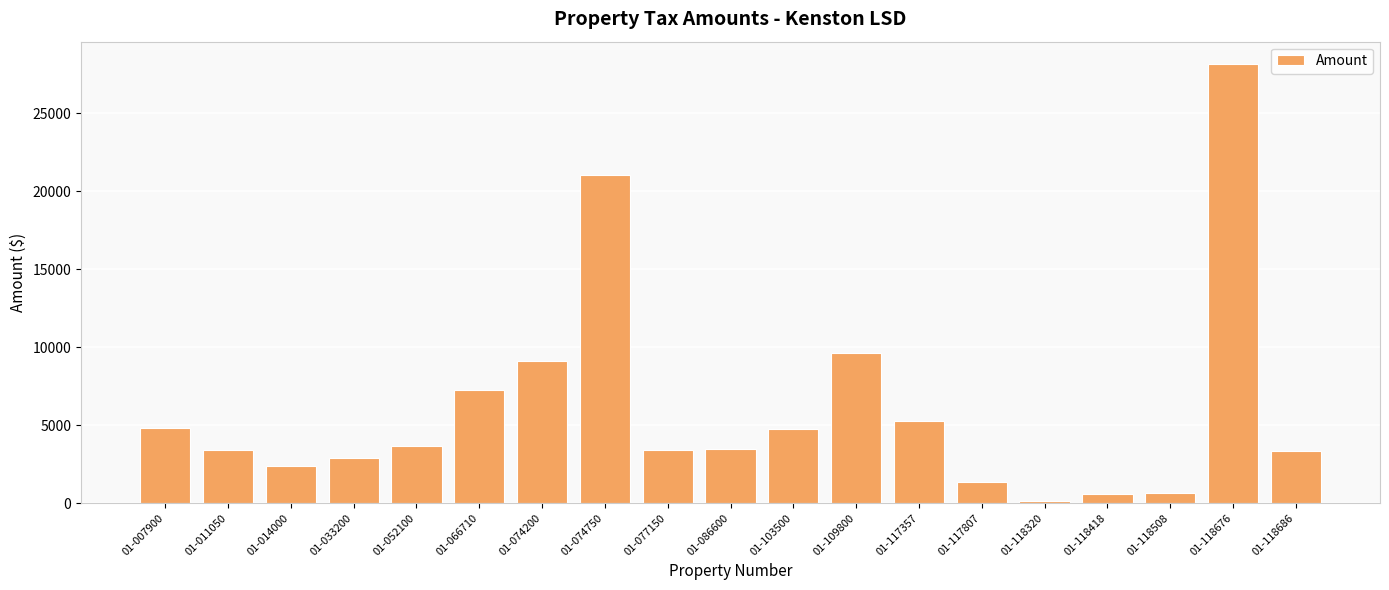

Between 01-011050 and 01-118508, which is larger?

01-011050